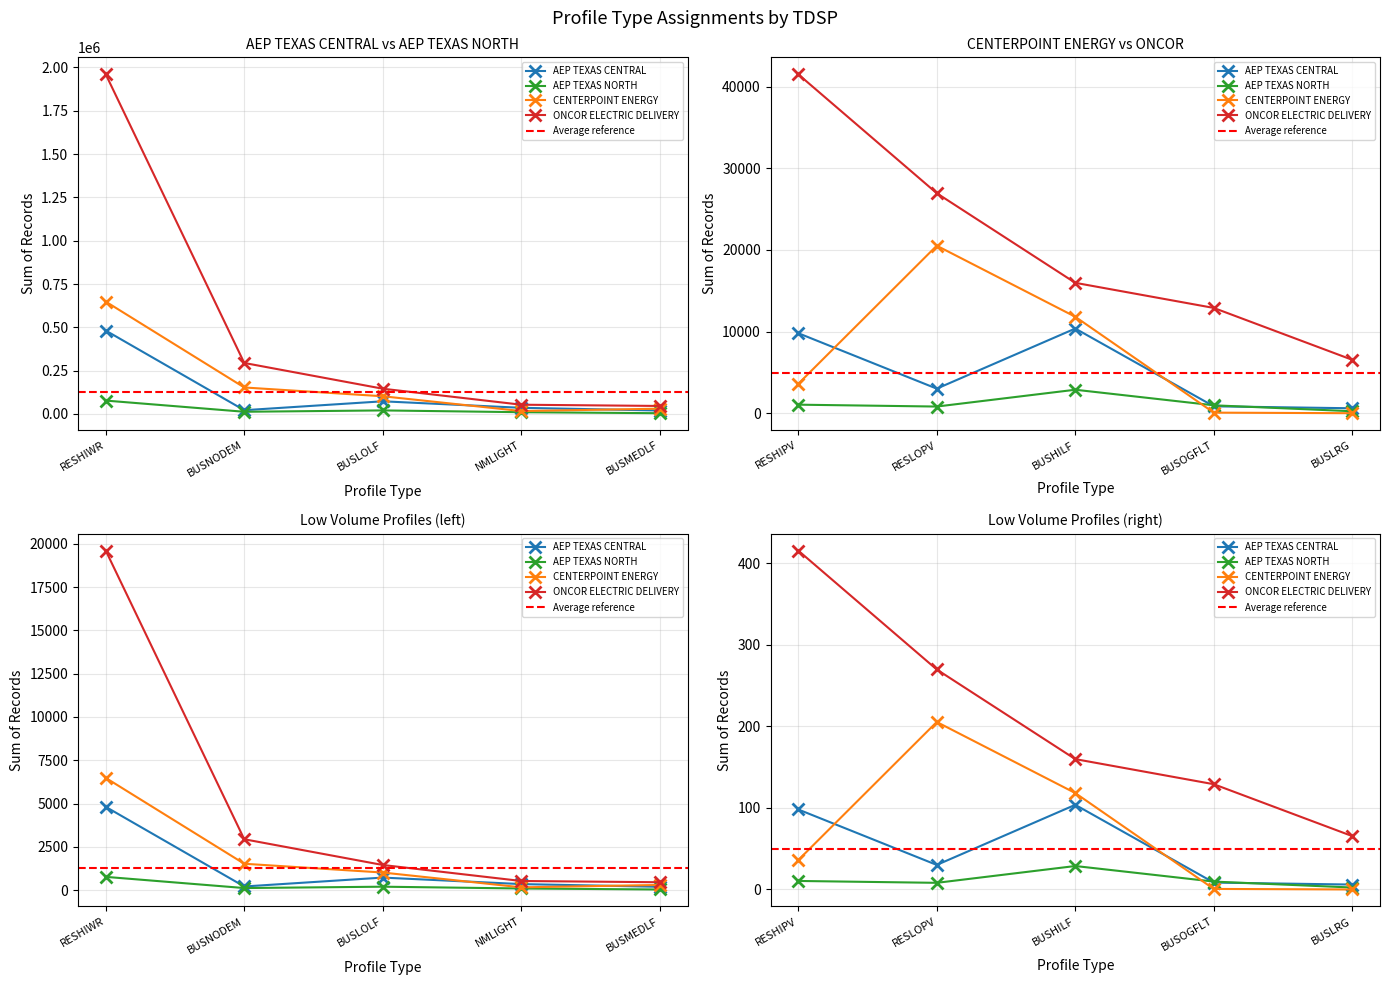

Is the value of AEP TEXAS CENTRAL at NMFLAT greater than the value of ONCOR ELECTRIC DELIVERY at BUSHILF?

No